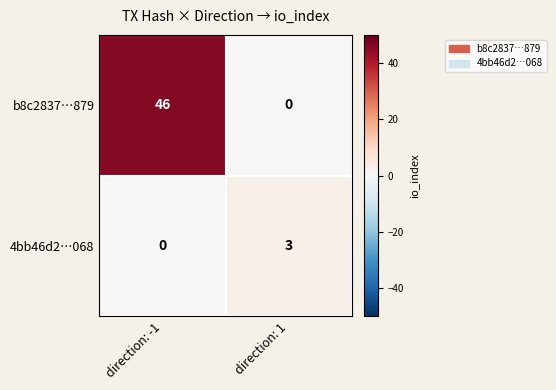

Which series has the largest total across all categories?

b8c2837…879